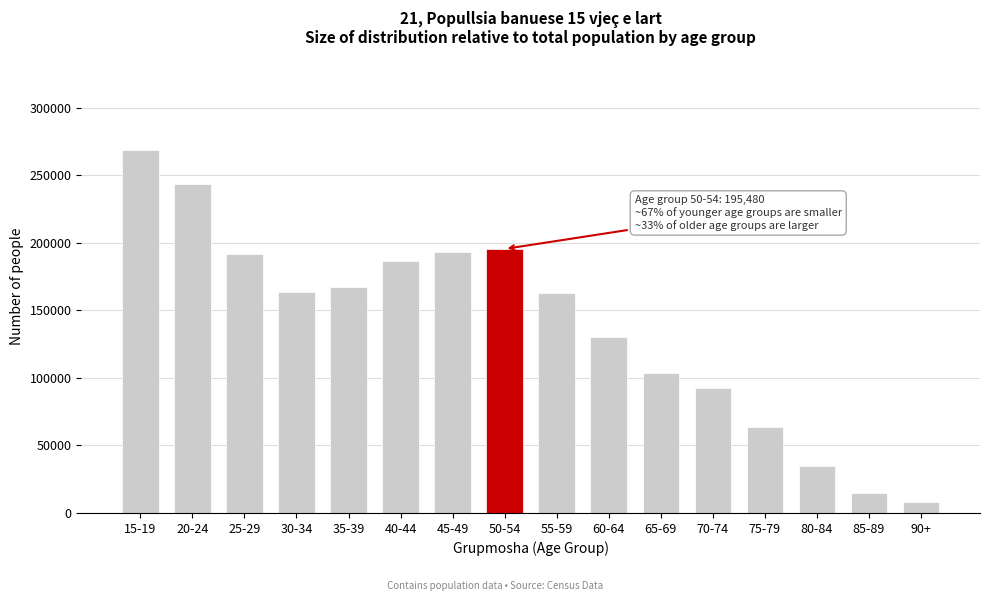

Read the value at 75-79, to the nearest 100.

63800